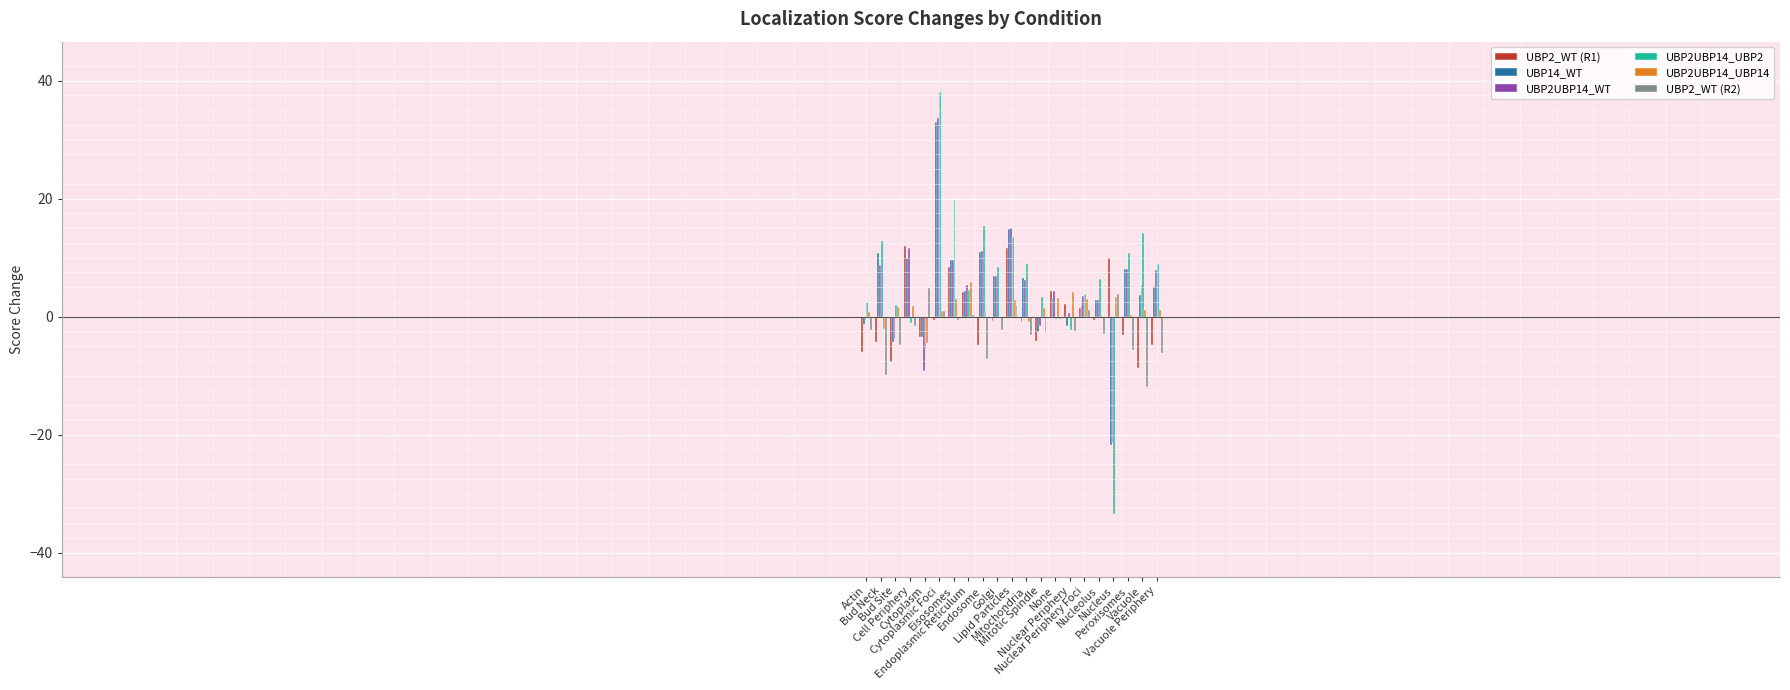

What is the greatest value displayed?

38.0